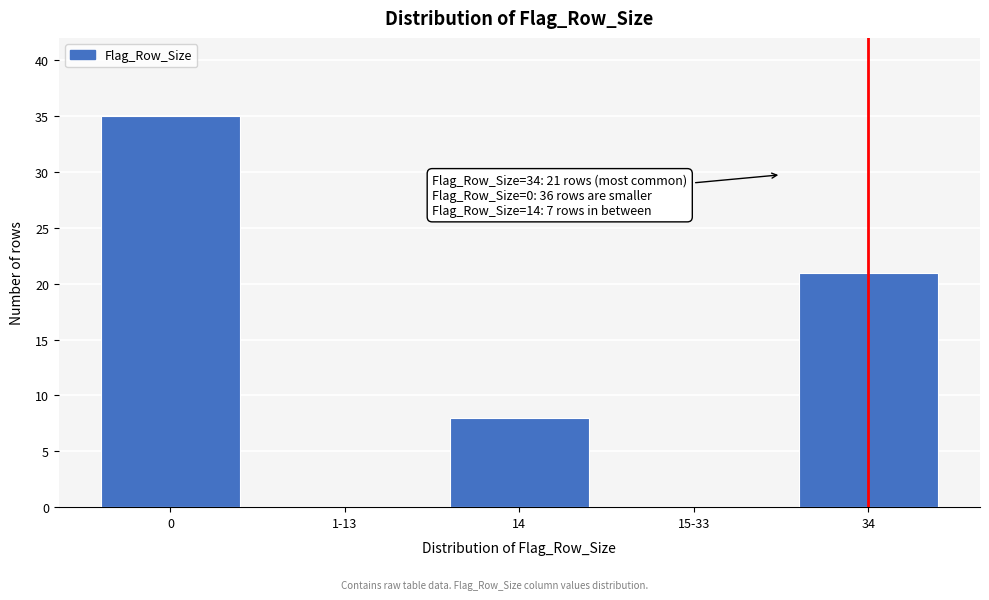

Reading left to right, transcribe all the data shown in this chart.

0=35	1-13=0	14=8	15-33=0	34=21